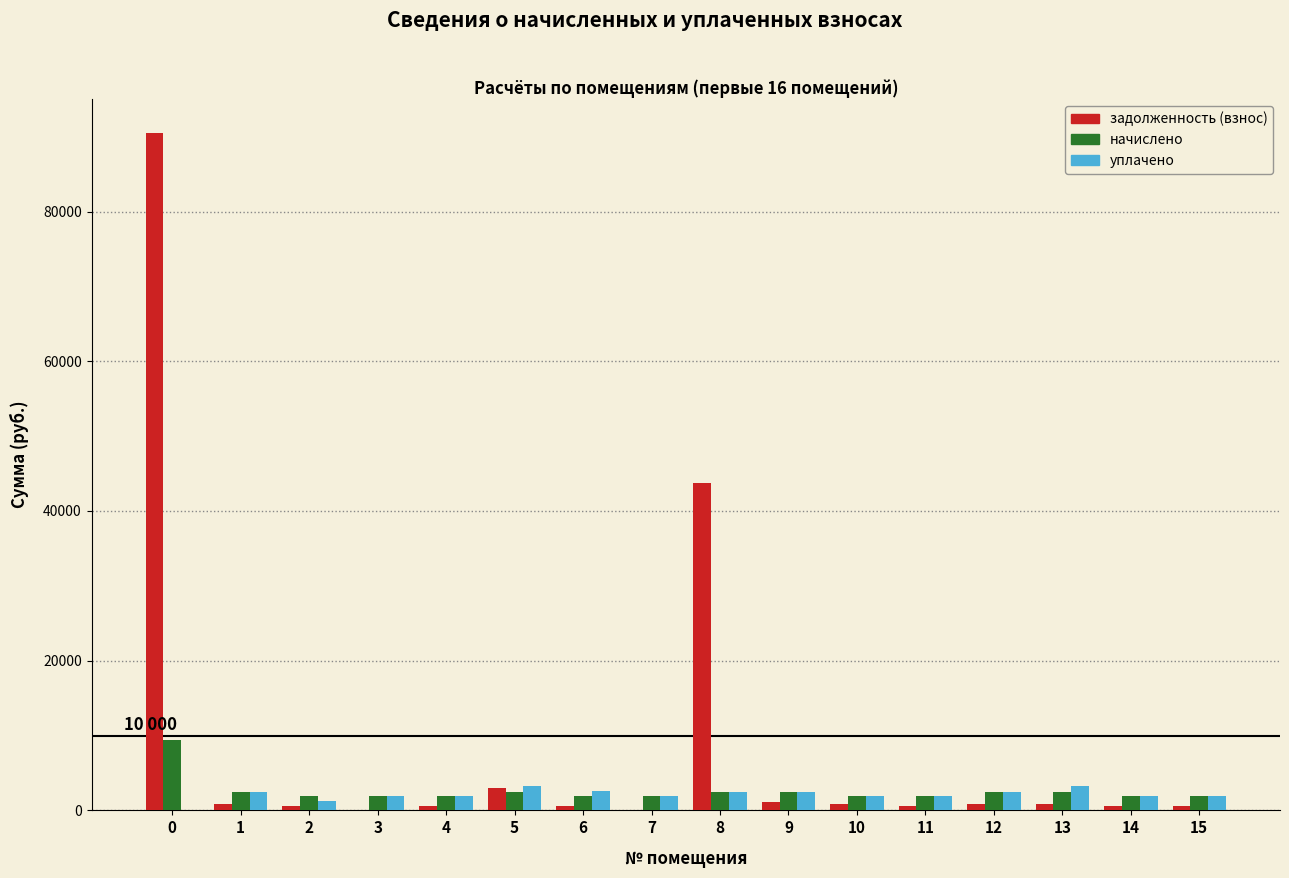

What is the greatest value displayed?

90496.9